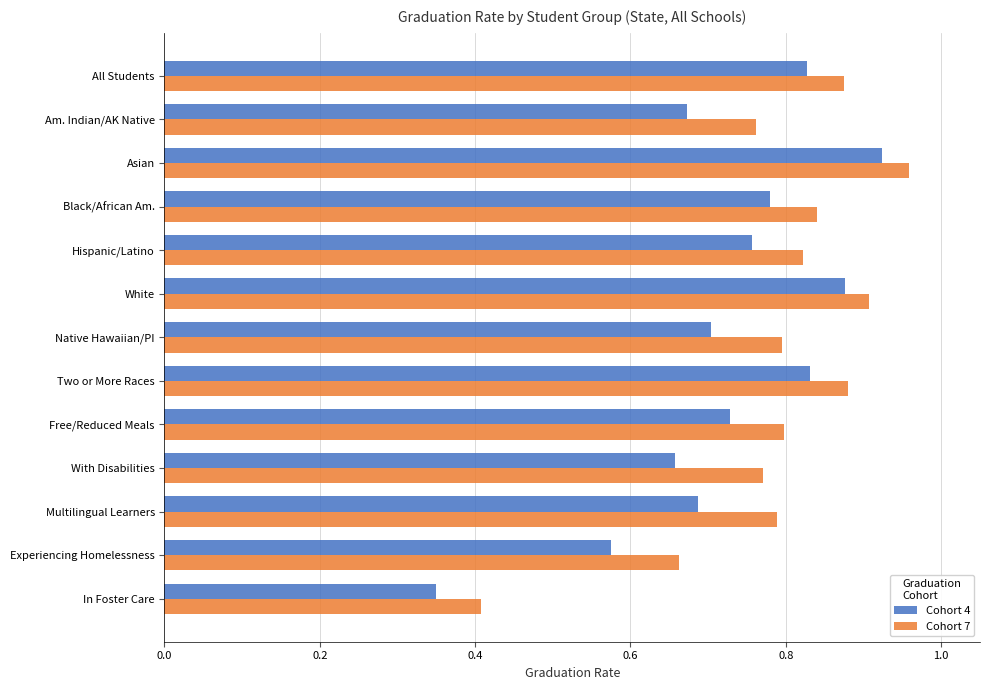

What is the sum of the Cohort 7 values at Experiencing Homelessness and All Students?

1.5